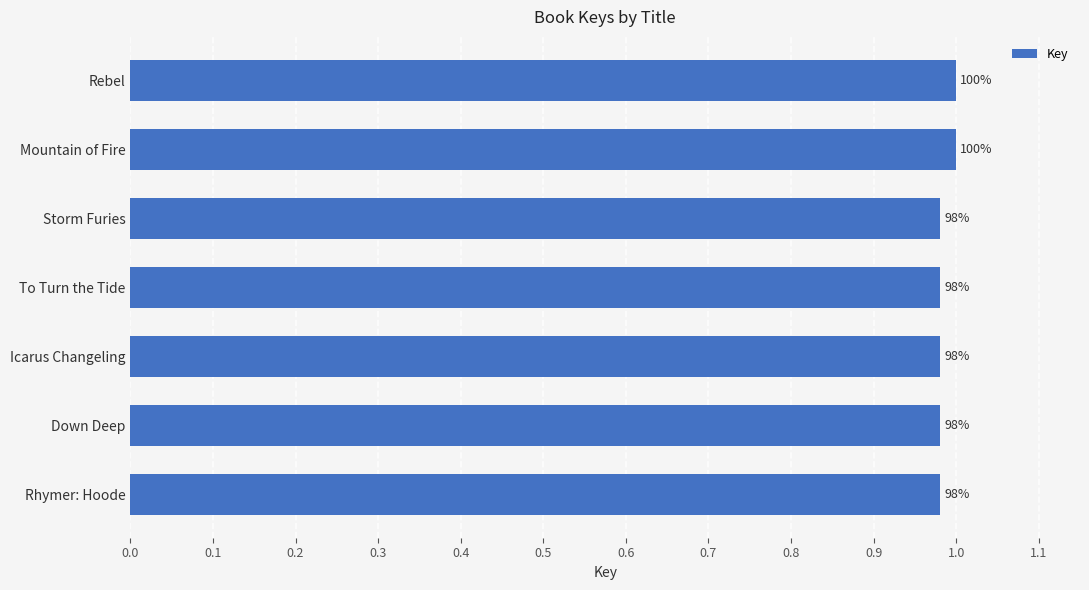

How many bars are there in total?

7